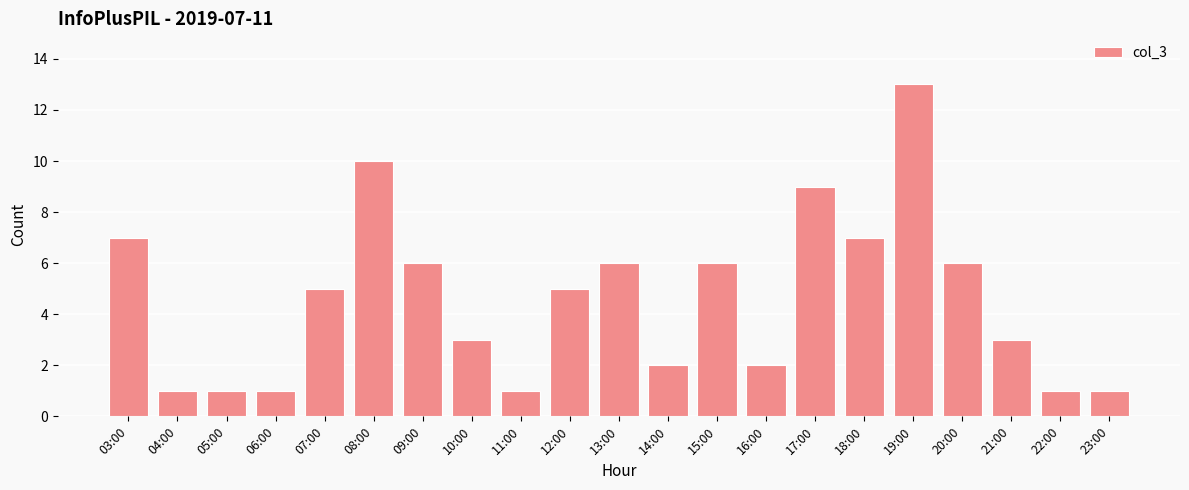

What is the value of the 6th bar from the left?

10